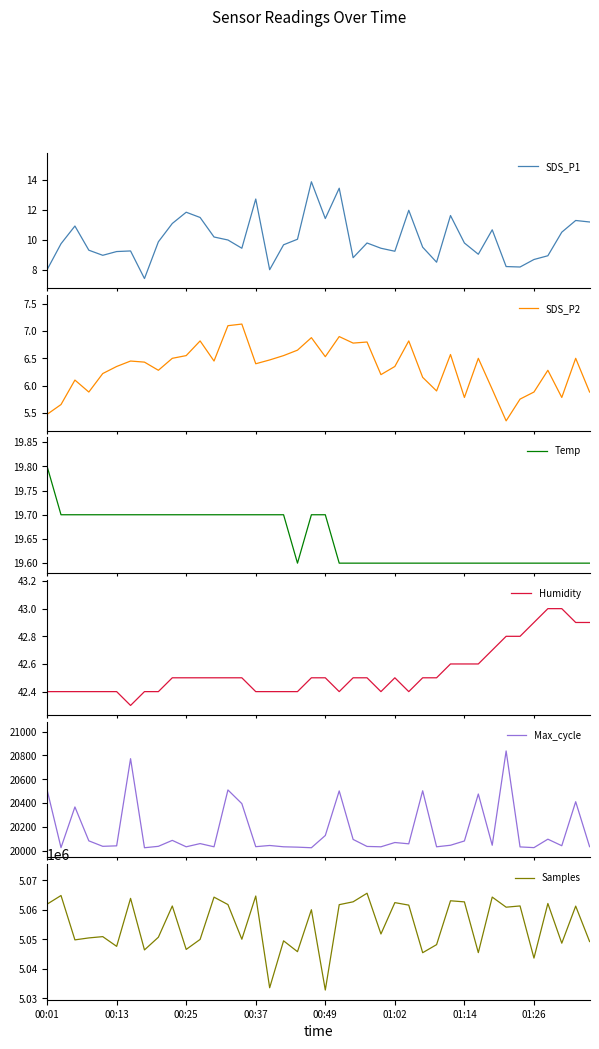

What is the minimum value for Humidity?

42.3